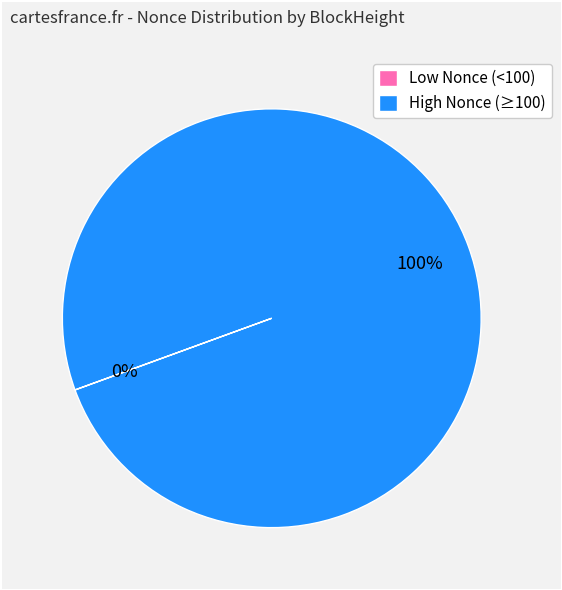

Which slice is the largest?

High Nonce (≥100)